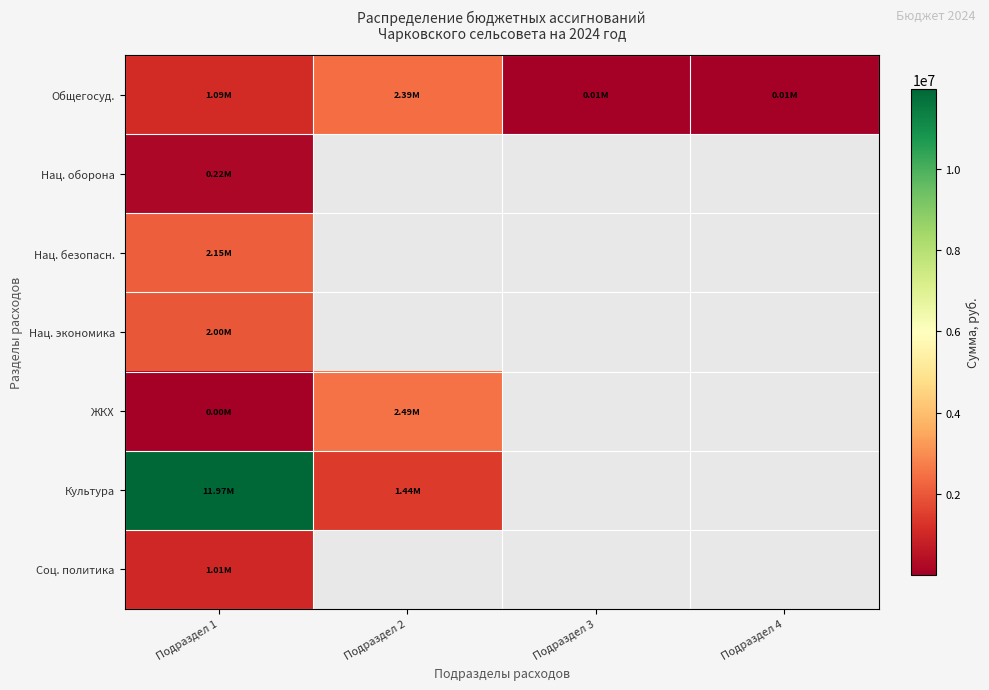

Which series has the widest spread of values?

Культура